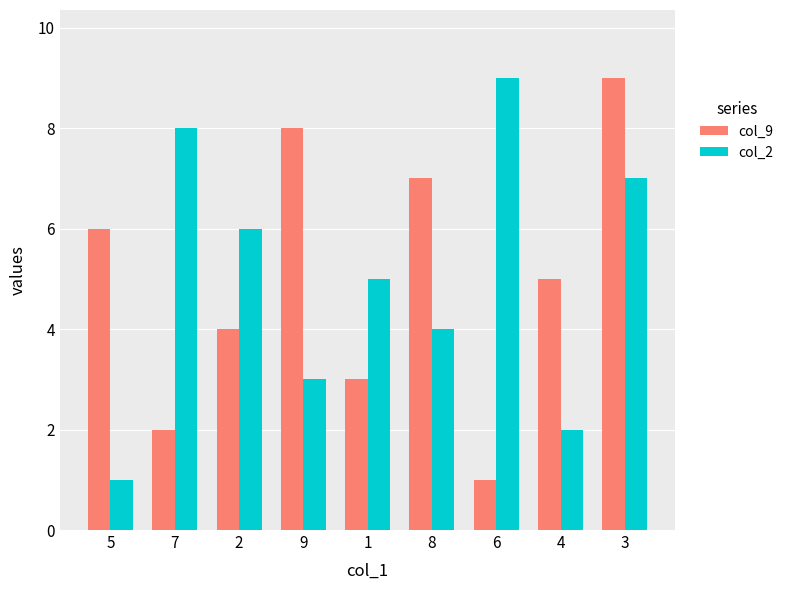

How many bars are there in each group?

2